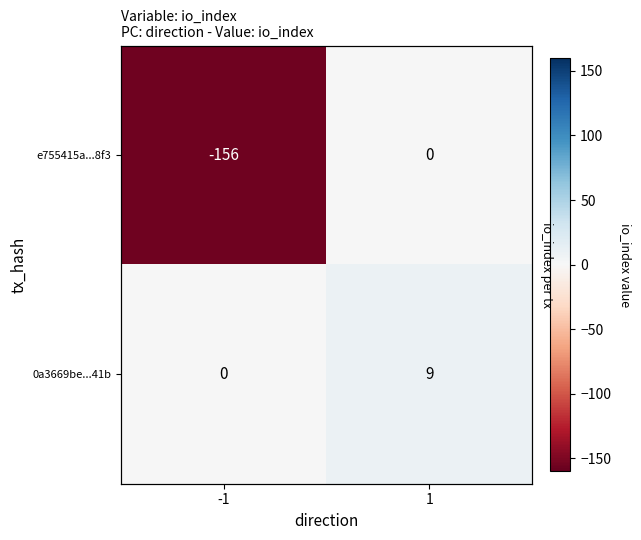

At which label is e755415a...8f3 closest to -78?

-1